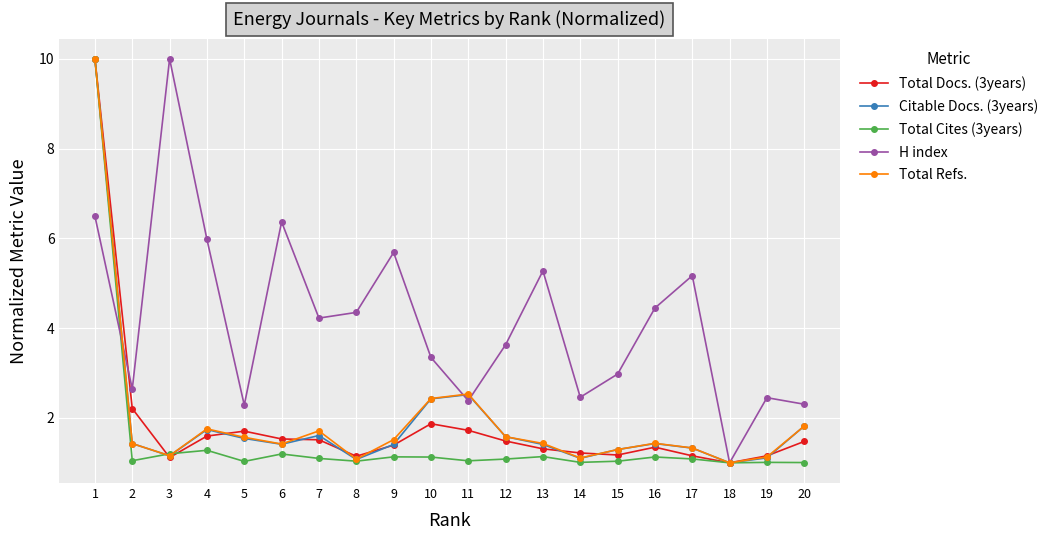

Between 7 and 14, which series saw the biggest shift?

H index